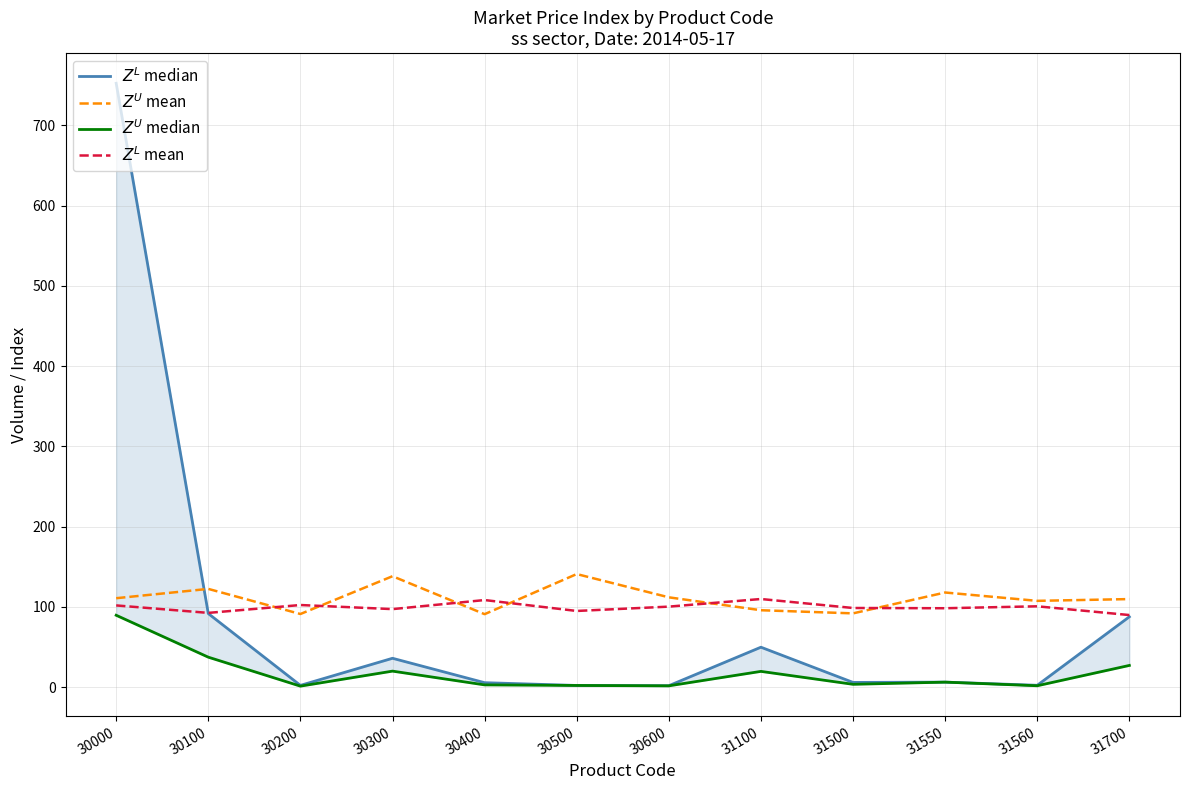

True or false: $Z^U$ median and $Z^L$ mean cross at least once.

False